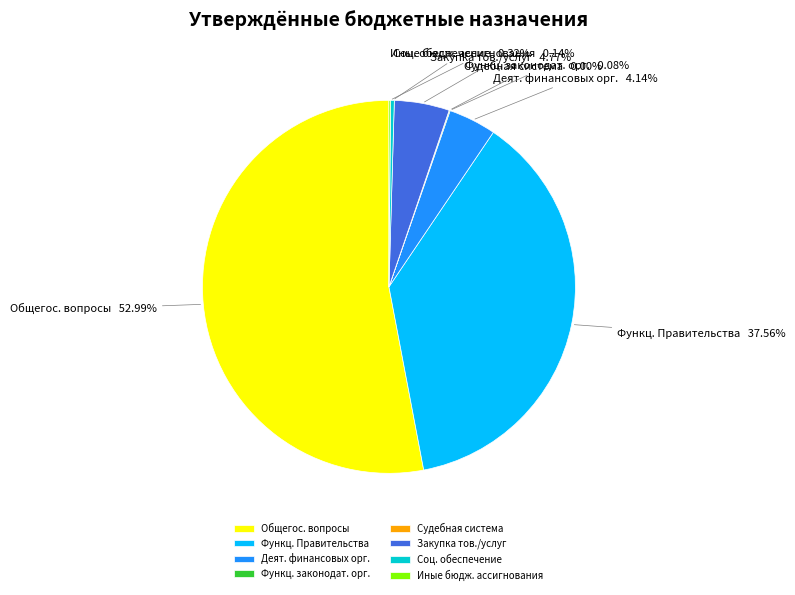

Which category has the biggest portion of the pie?

Общегос. вопросы